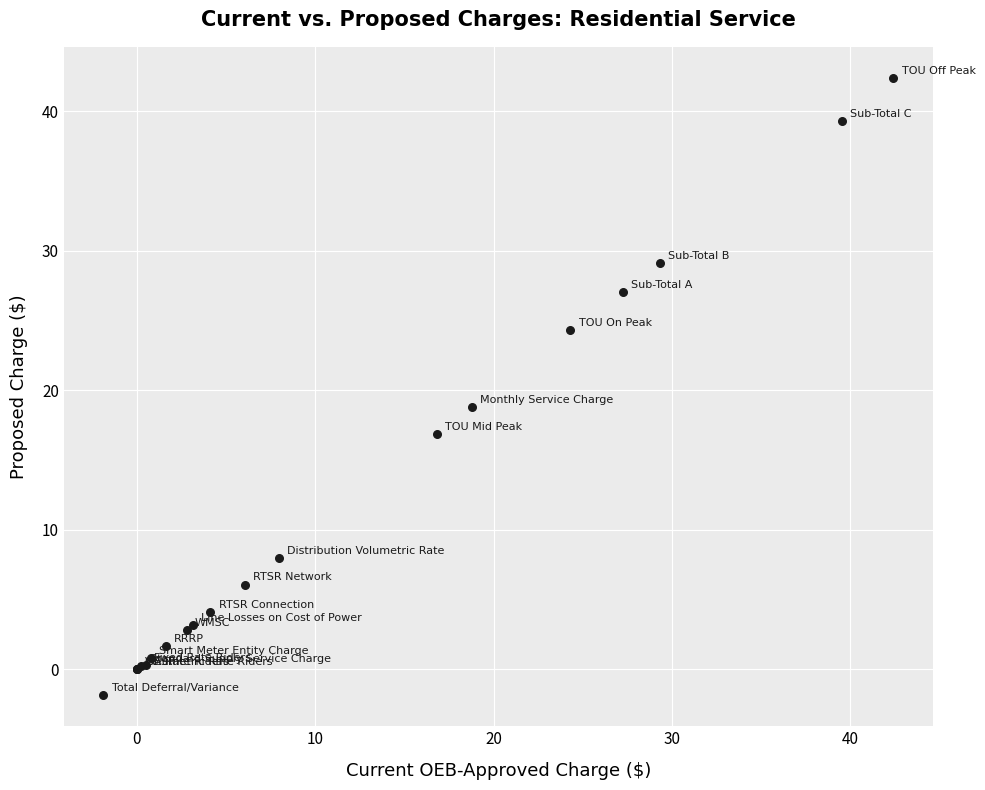

What Y value in the scatter plot is closest to 20?

18.8